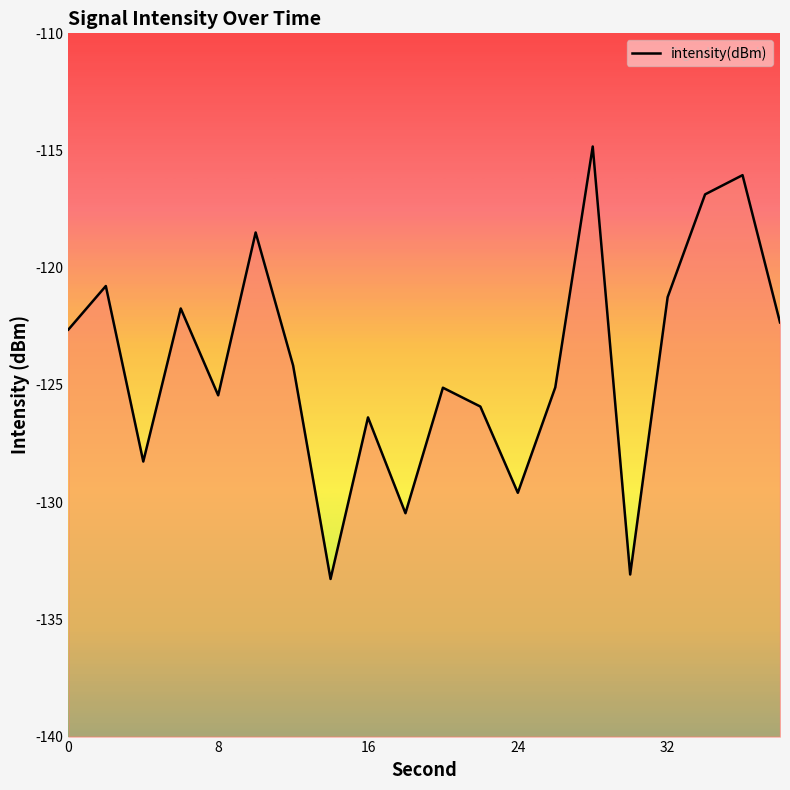

What is the value of the 7th point from the left?

-124.2